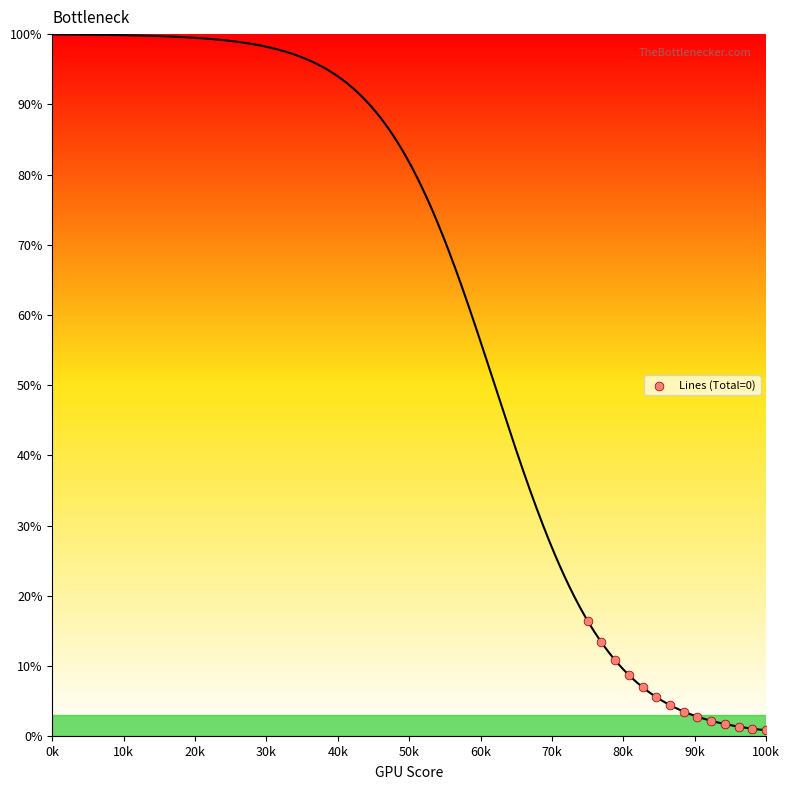

What is the range of X values (max minus min)?

25000.0